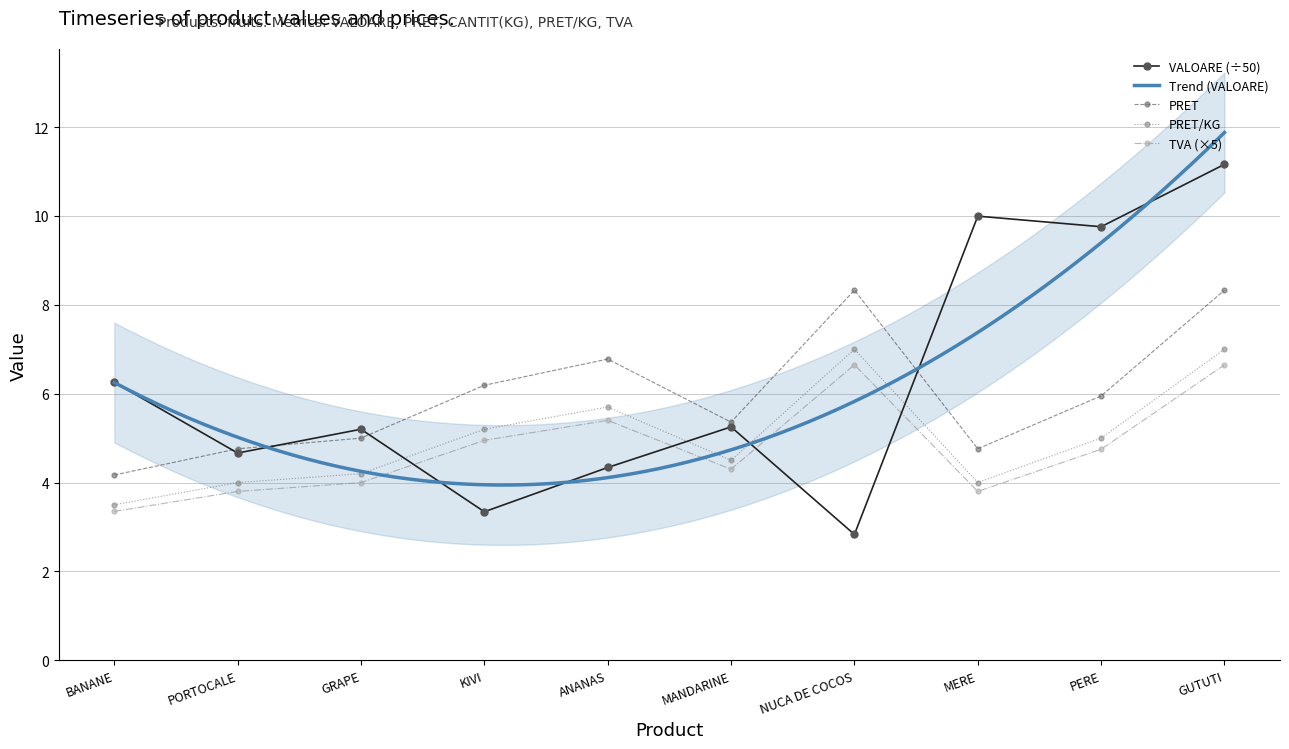

Between which two adjacent categories do TVA (×5) and VALOARE (÷50) first intersect?

GRAPE and KIVI